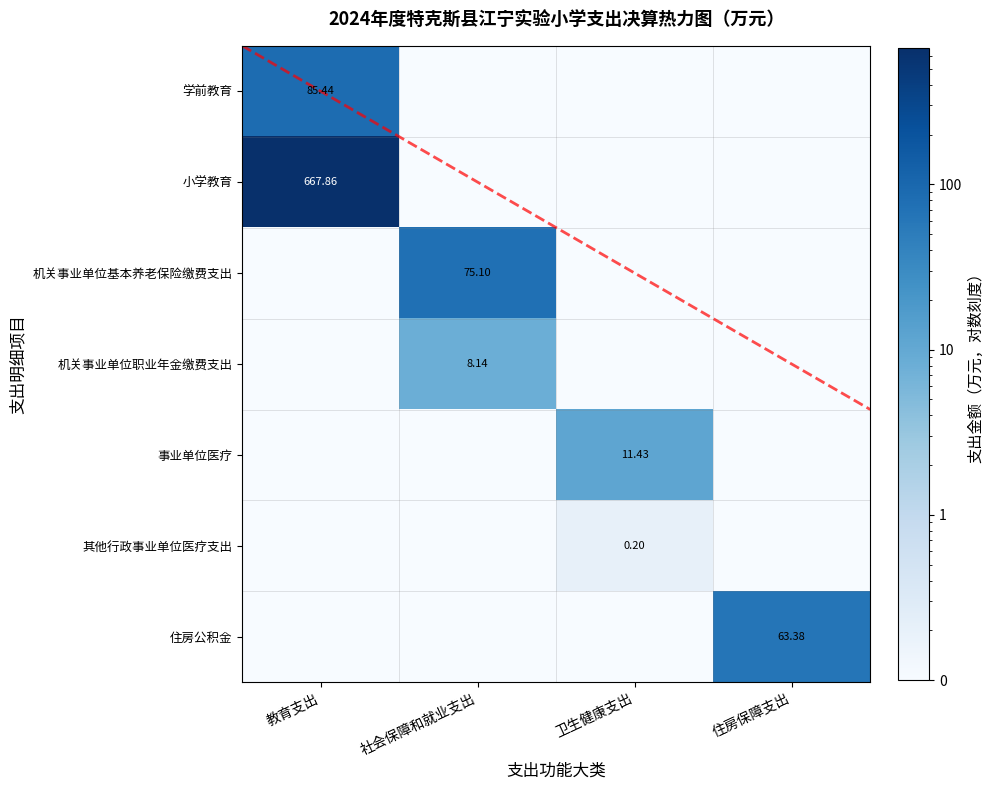

At which label does 机关事业单位基本养老保险缴费支出 reach its minimum?

教育支出